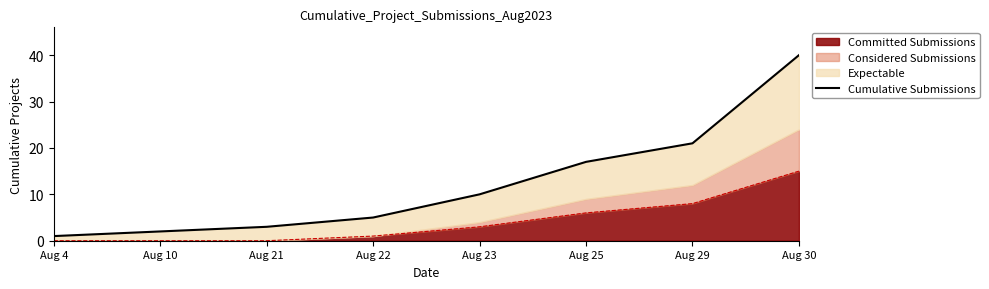

Between Aug 21 and Aug 29, which is larger?

Aug 29